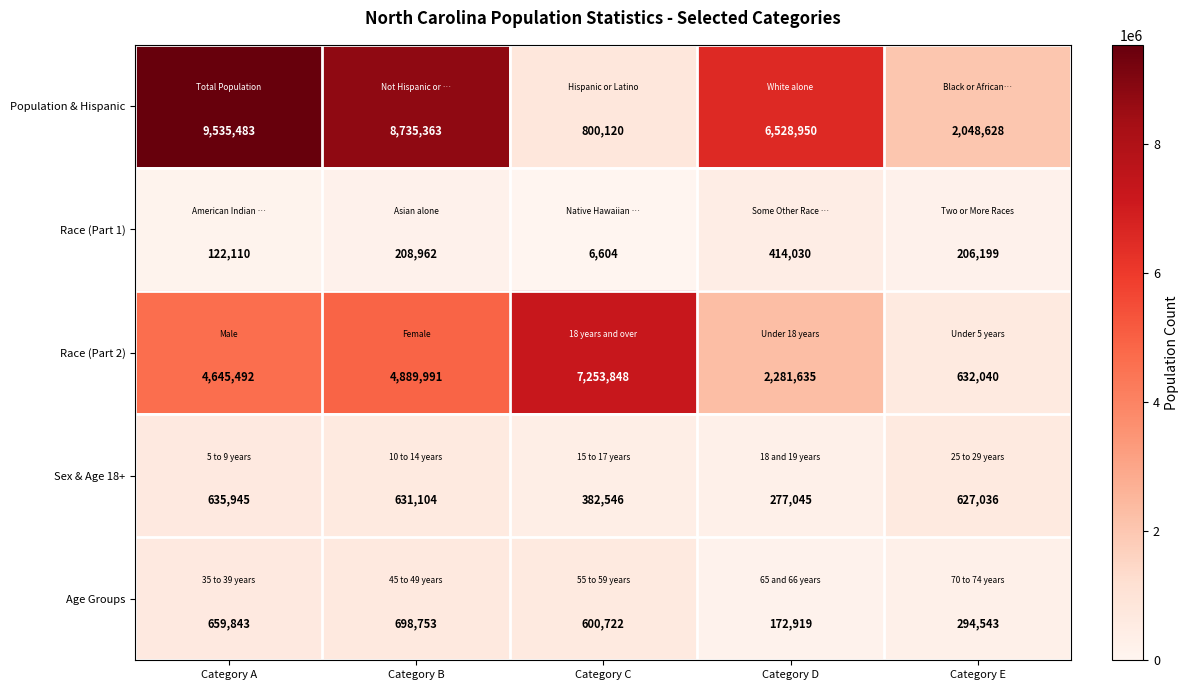

What is the spread (max minus min) of values at Category A?

9413373